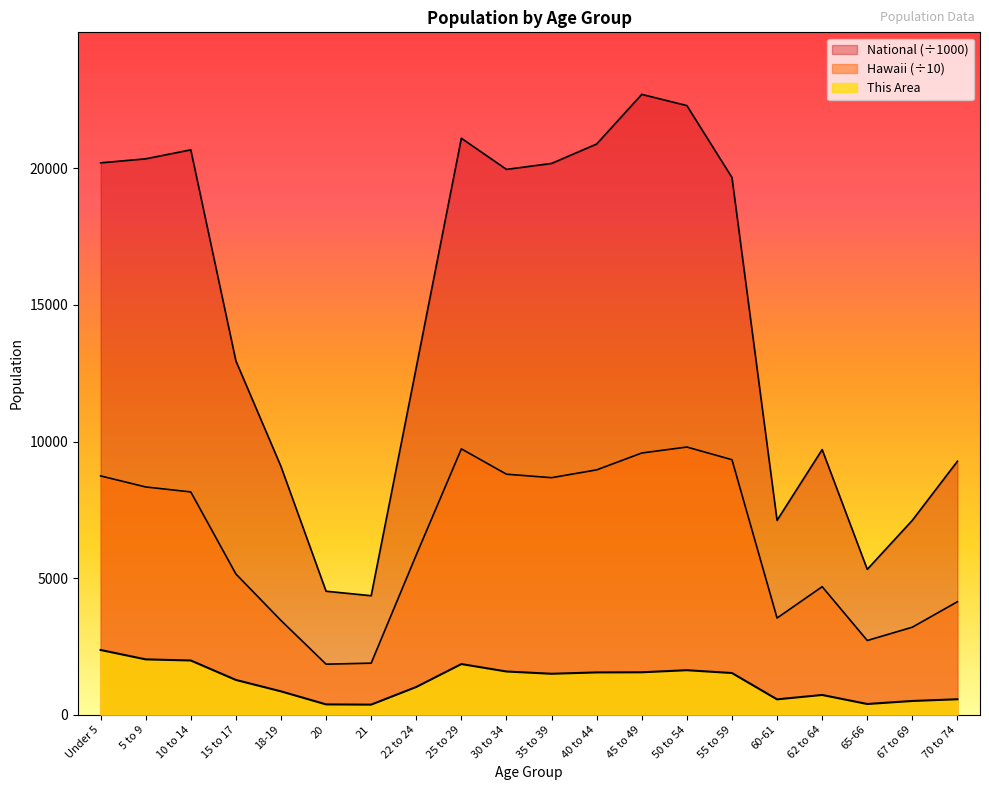

List the series in order of their overall mean, lowest first.

This Area, Hawaii, National